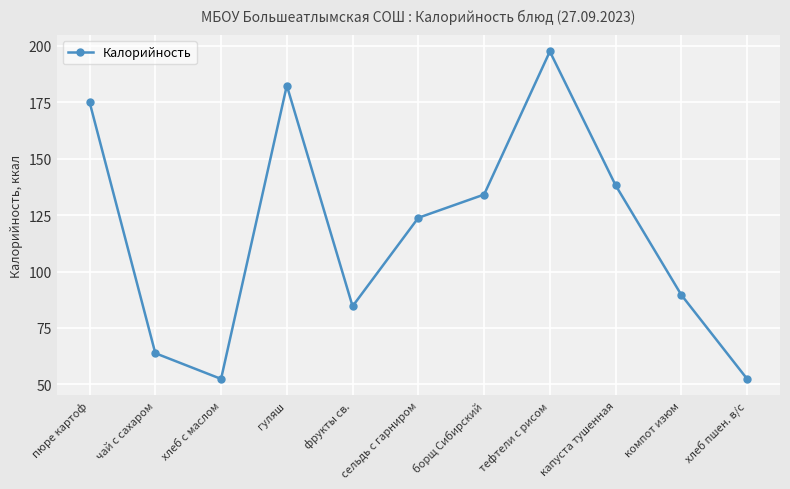

What is the change in value from чай с сахаром to борщ Сибирский?

+70.3